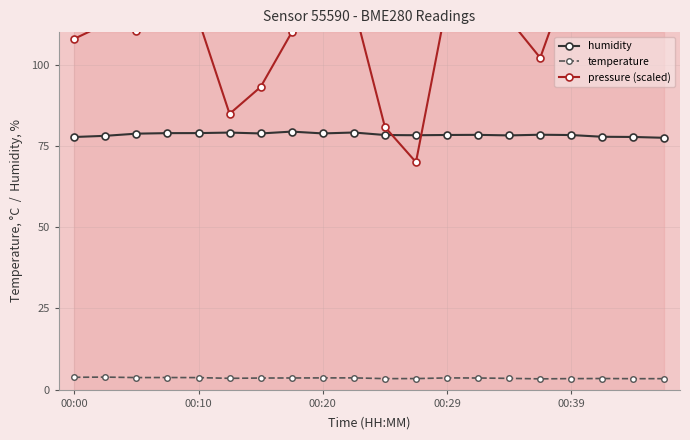

True or false: temperature and humidity intersect in this chart.

False